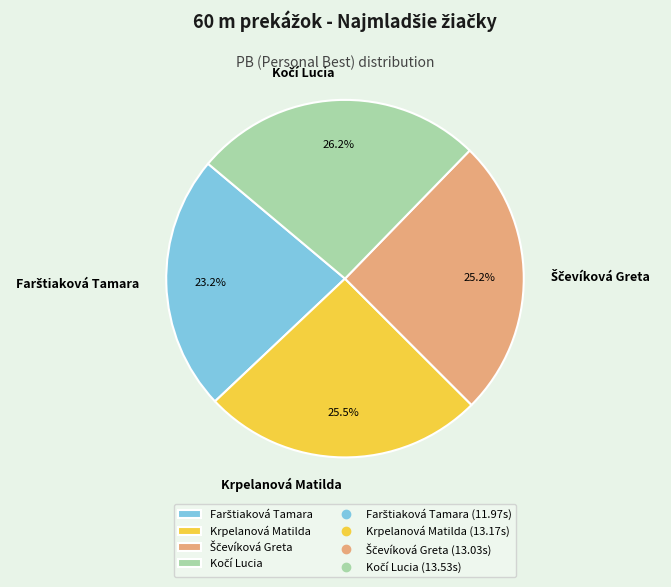

Is there any slice that represents more than half of the pie?

No